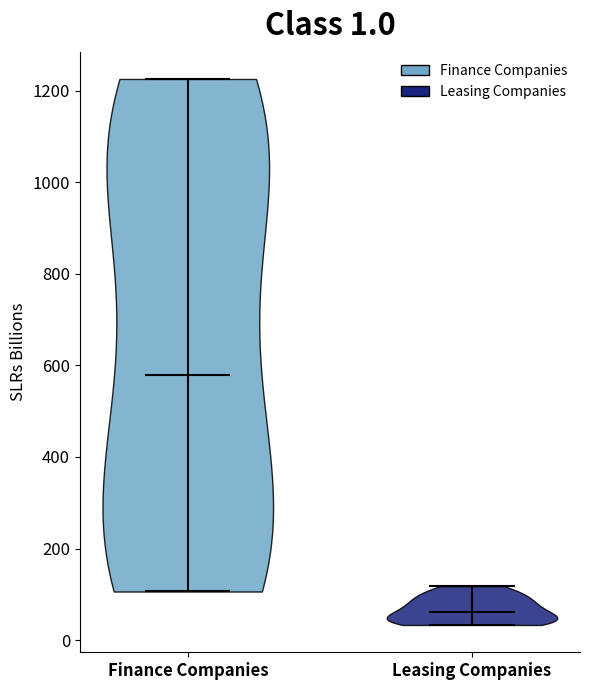

Which violin has the highest median line?

Finance Companies